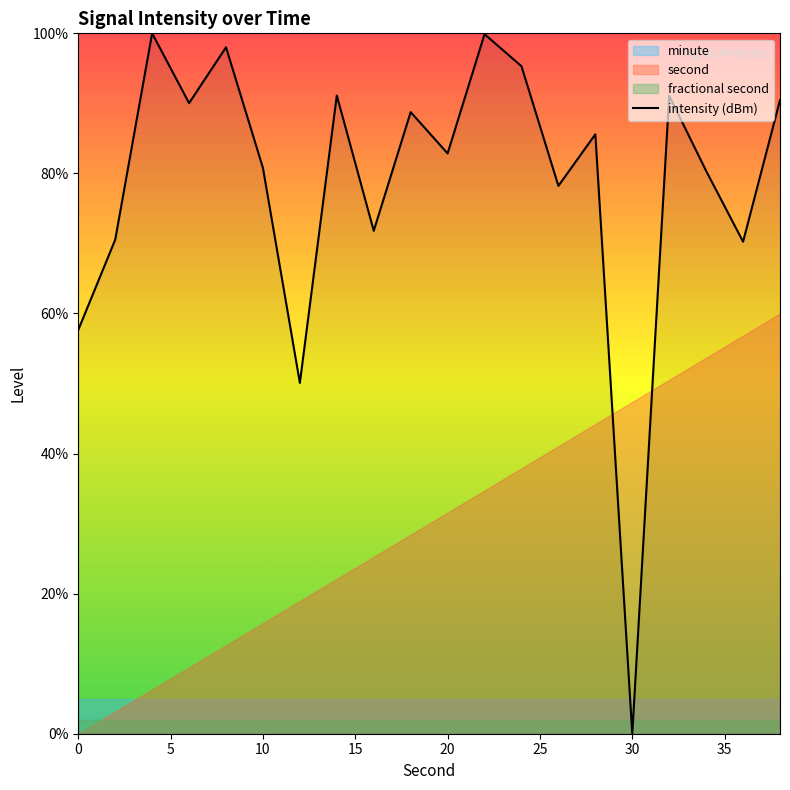

How many interior local peaks (higher than both neighbors) does the data have?

7